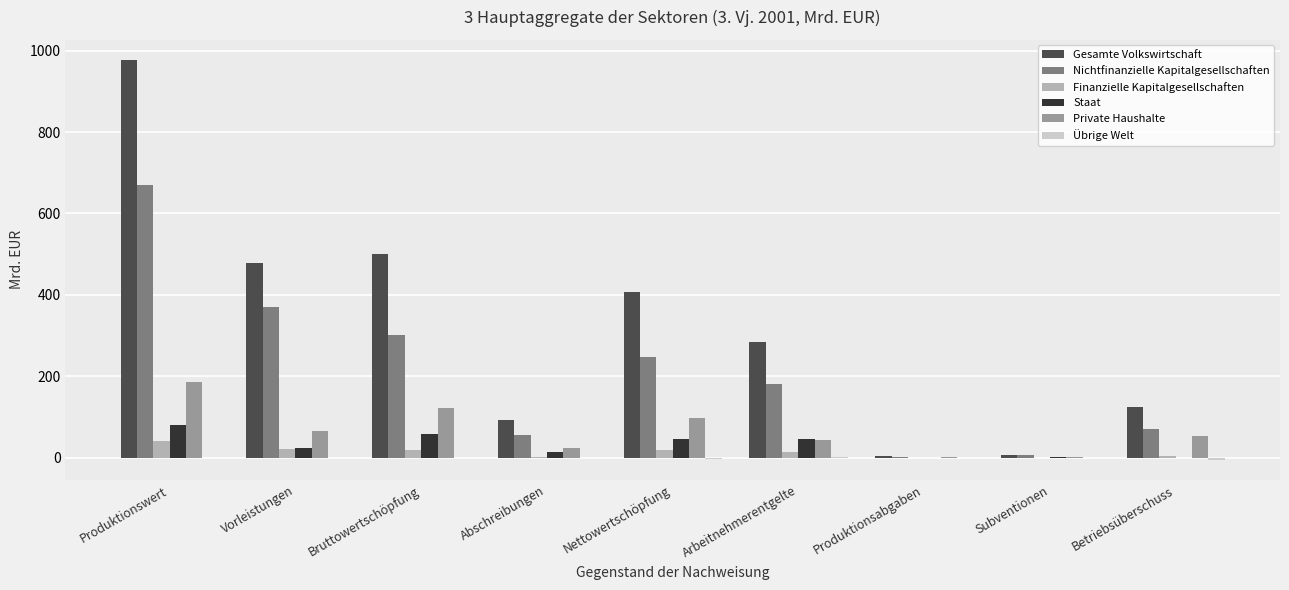

Which series has the widest spread of values?

Gesamte Volkswirtschaft